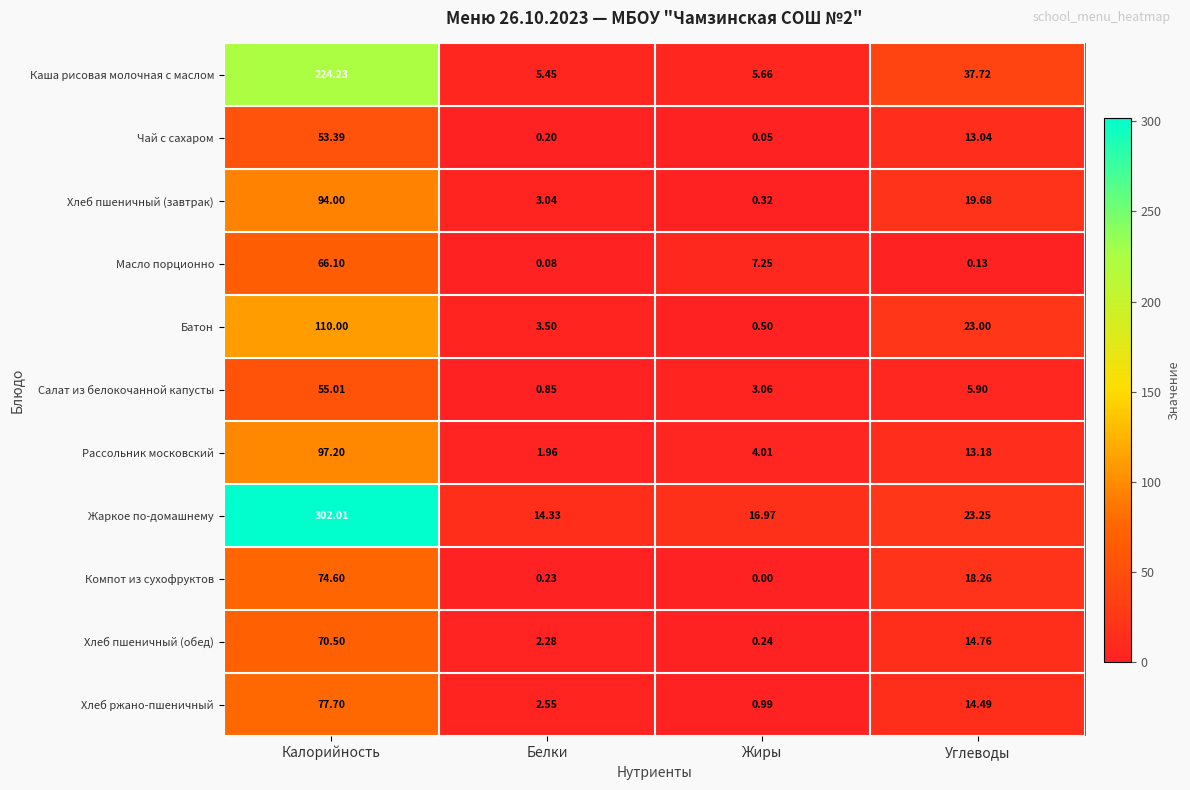

At which label is Хлеб пшеничный (обед) closest to 35?

Углеводы